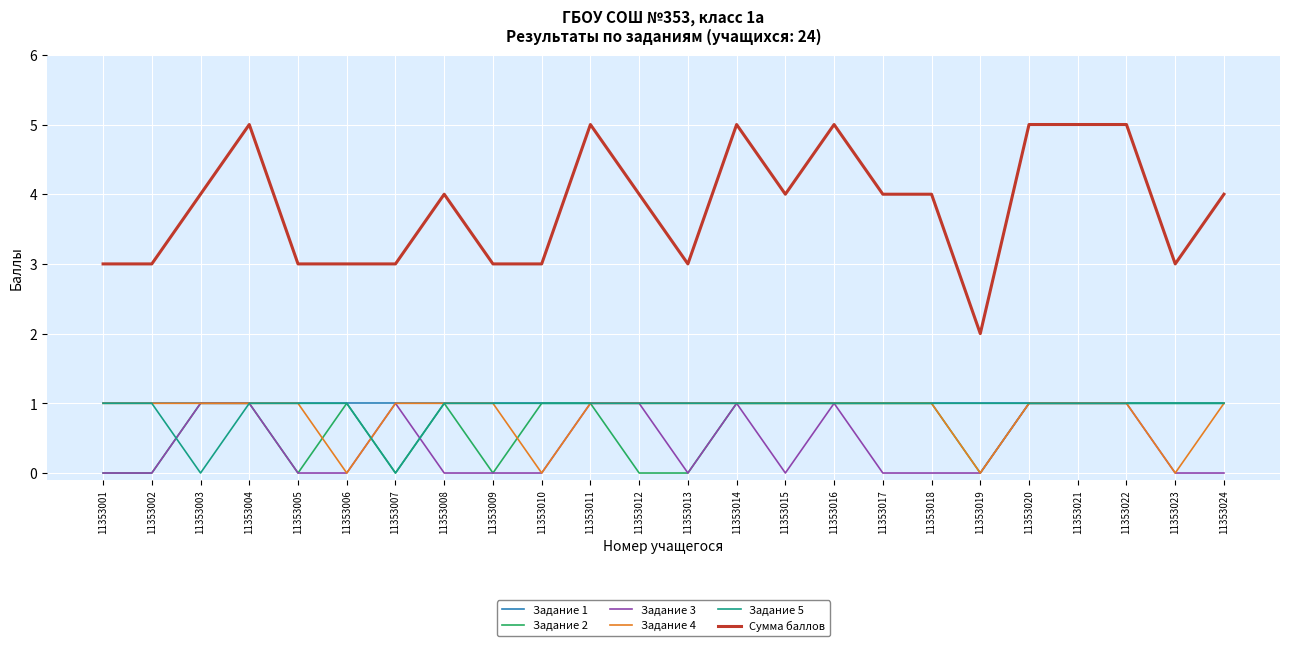

Is it true that Задание 5 equals 2 at 11353010?

False